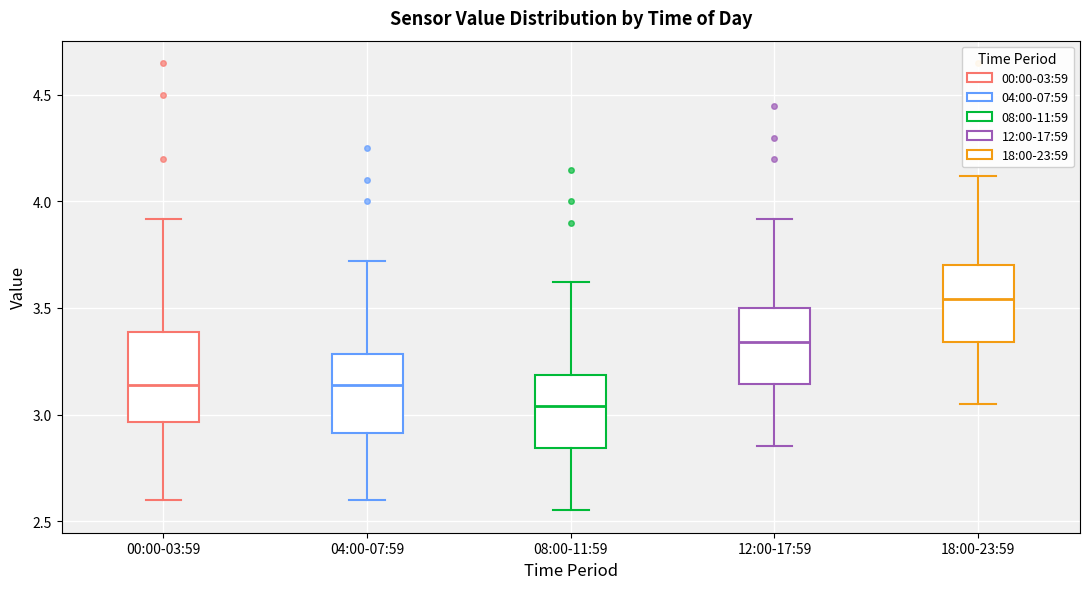

Reading left to right, transcribe this box plot: for each box, give where its median line is, the range the box spans, and where its two whiskers end, as read against the y-axis. The values are not printed on the chart, so give them approximately, as read against the axis.

00:00-03:59: median 3.15, box 2.95 to 3.40, whiskers 2.60 to 3.90
04:00-07:59: median 3.15, box 2.90 to 3.30, whiskers 2.60 to 3.70
08:00-11:59: median 3.05, box 2.85 to 3.20, whiskers 2.55 to 3.60
12:00-17:59: median 3.35, box 3.15 to 3.50, whiskers 2.85 to 3.90
18:00-23:59: median 3.55, box 3.35 to 3.70, whiskers 3.05 to 4.10